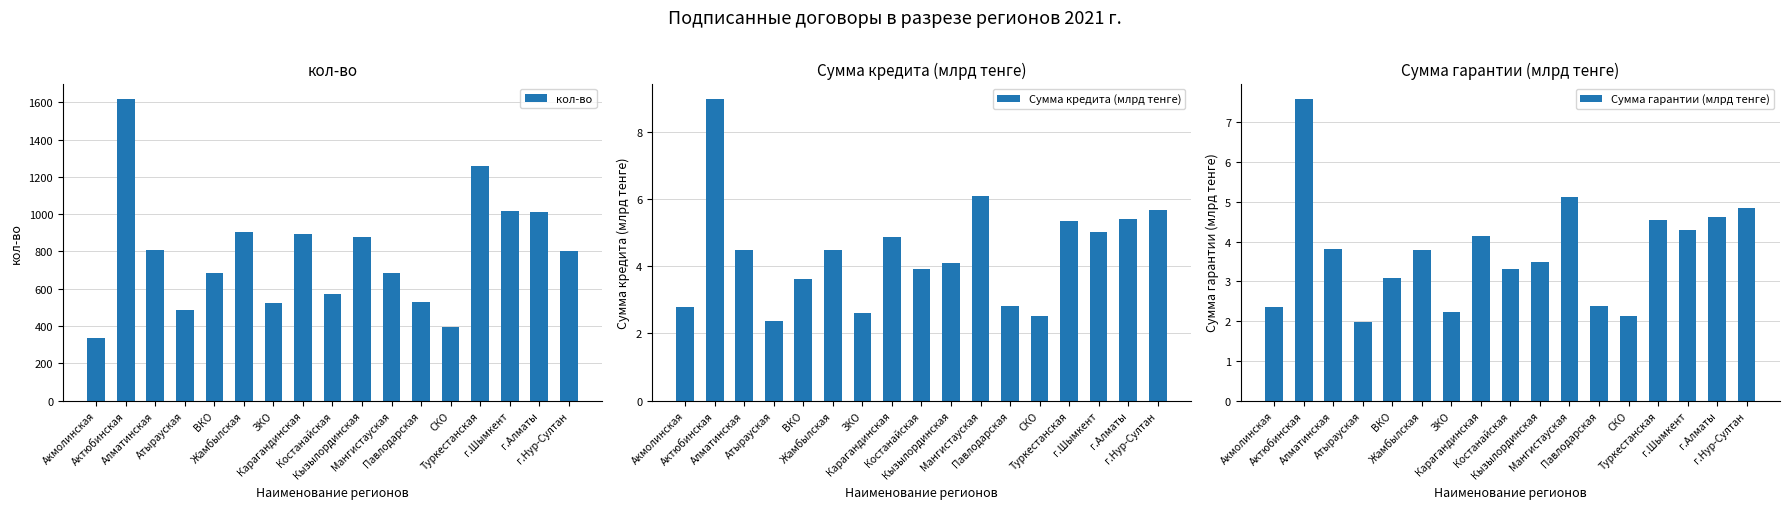

What is the maximum value shown in the chart?

1620.0